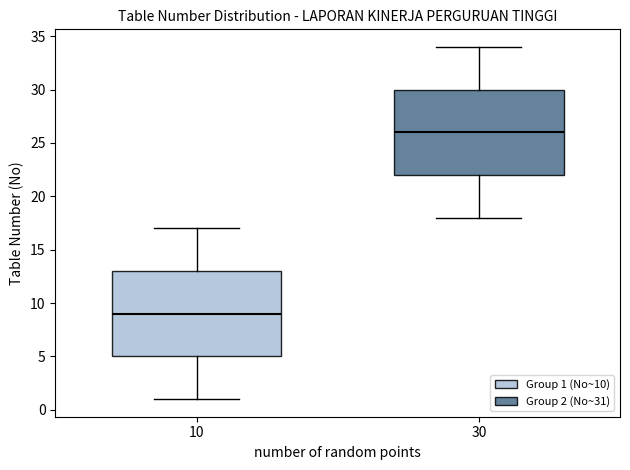

Where is the lower edge of the box at x = 10 on the y-axis? The values are not printed on the chart, so give them approximately, as read against the axis.

5